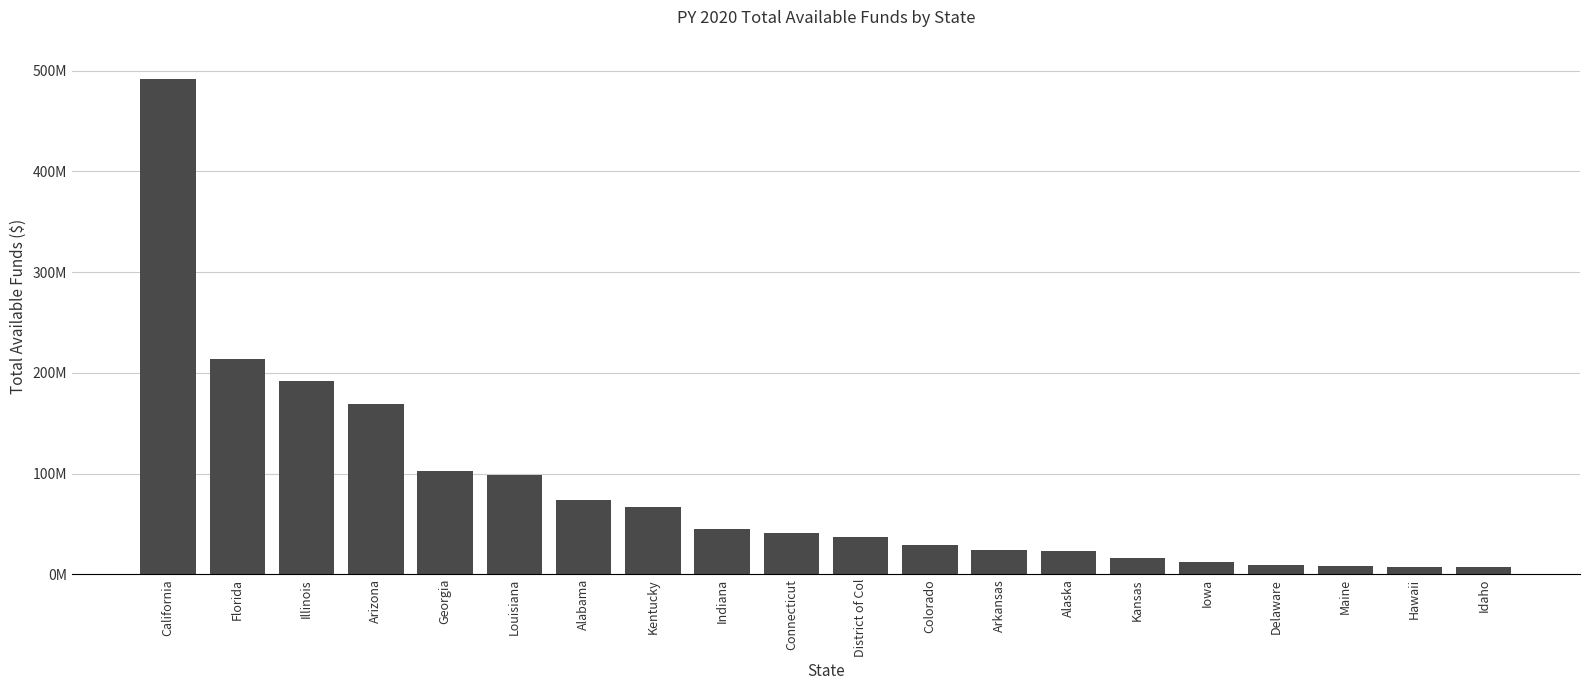

What position from the left is Indiana?

9